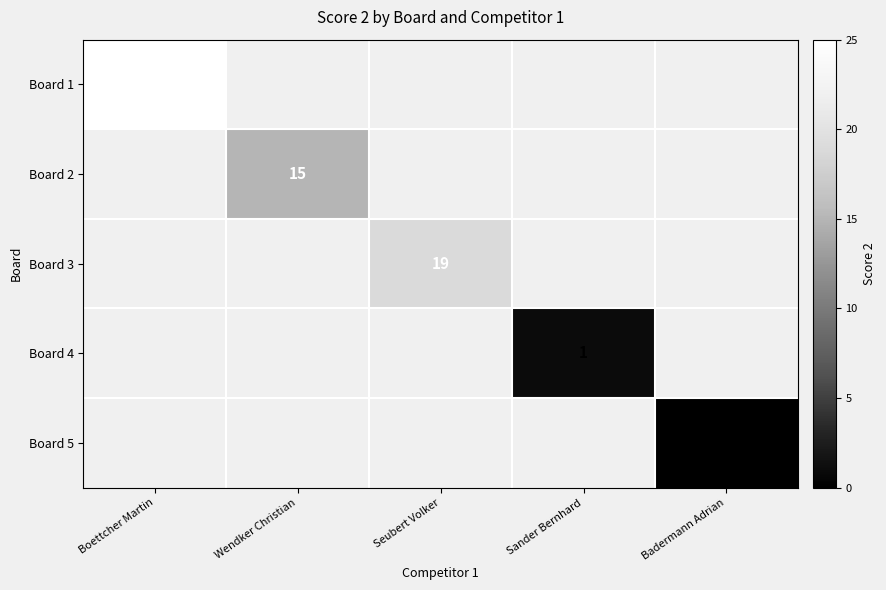

The value of Board 2 at Wendker Christian is 20. True or false?

False